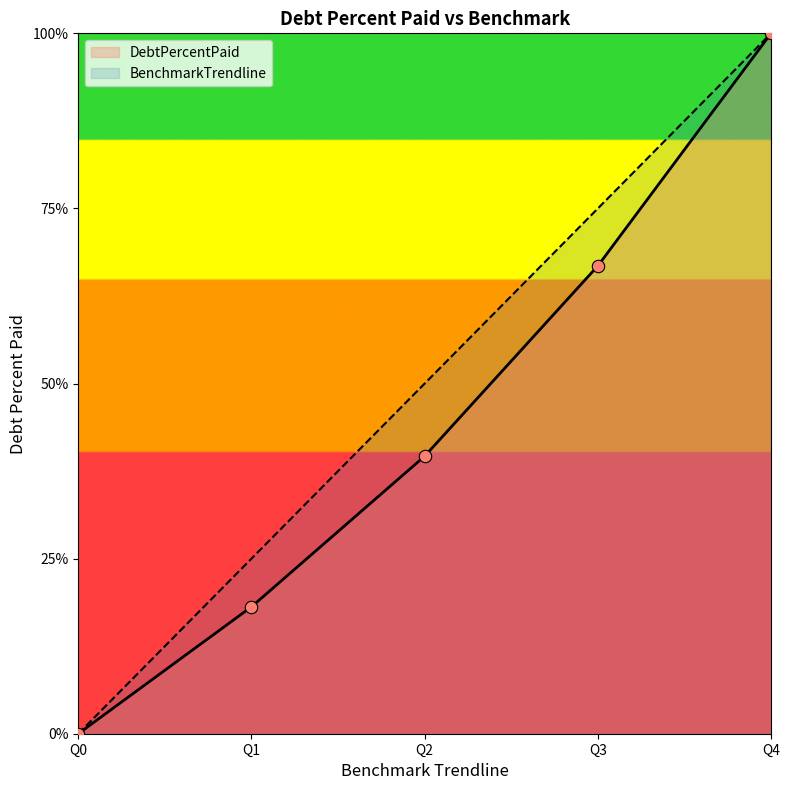

What are all the series names shown in the legend?

DebtPercentPaid, BenchmarkTrendline